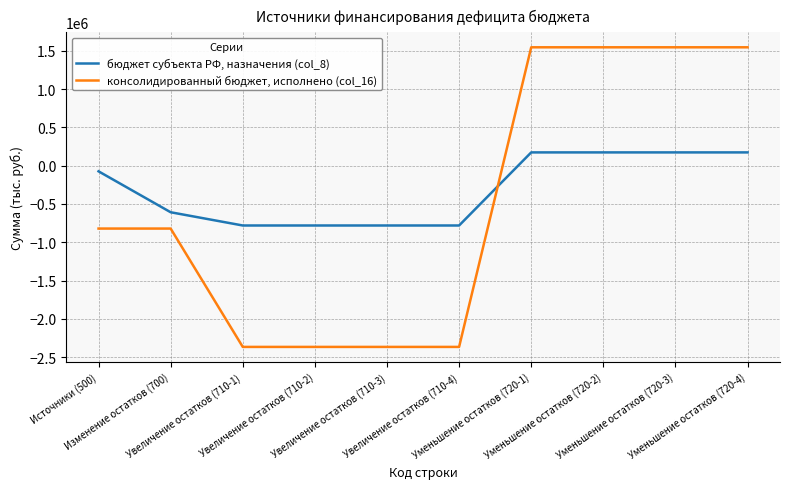

At which label is бюджет субъекта РФ, назначения (col_8) closest to -304046?

Источники (500)